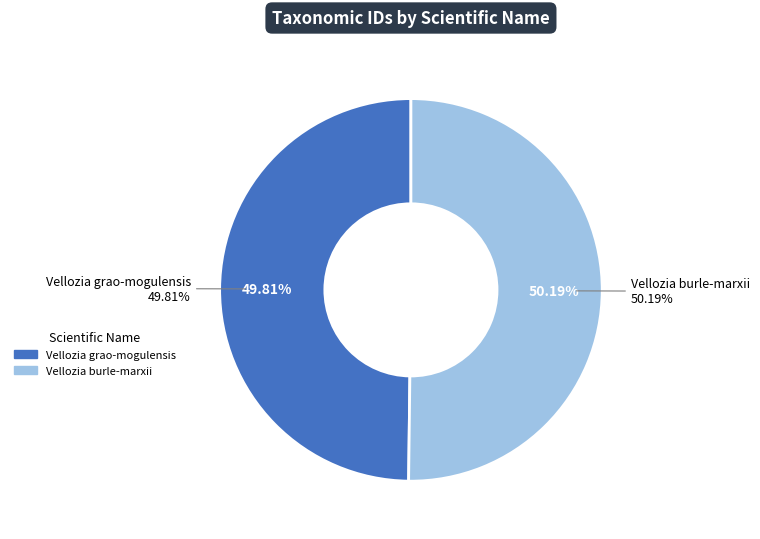

Is it true that Vellozia burle-marxii is 56% of the pie?

False